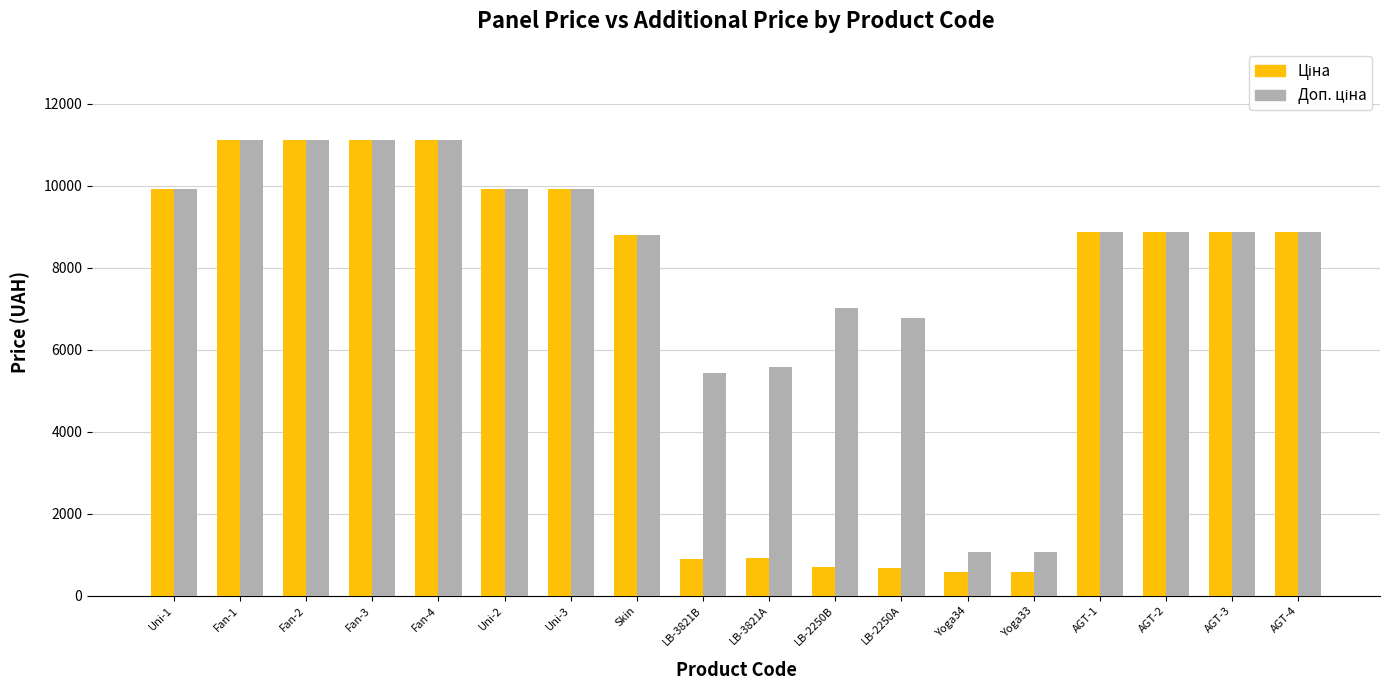

What is the total value across all series at AGT-3?

17749.2